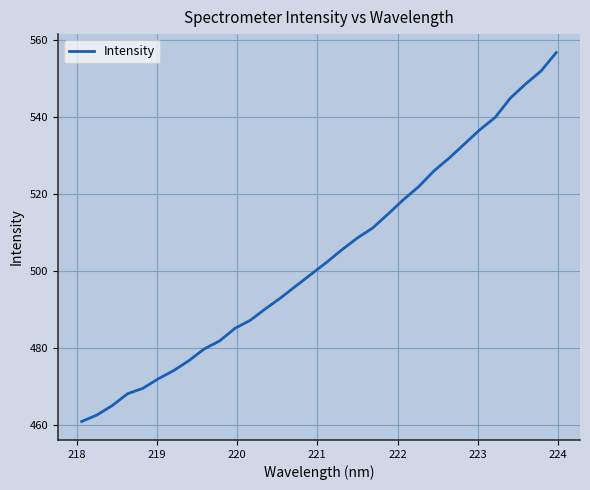

What is the smallest value displayed?

461.0